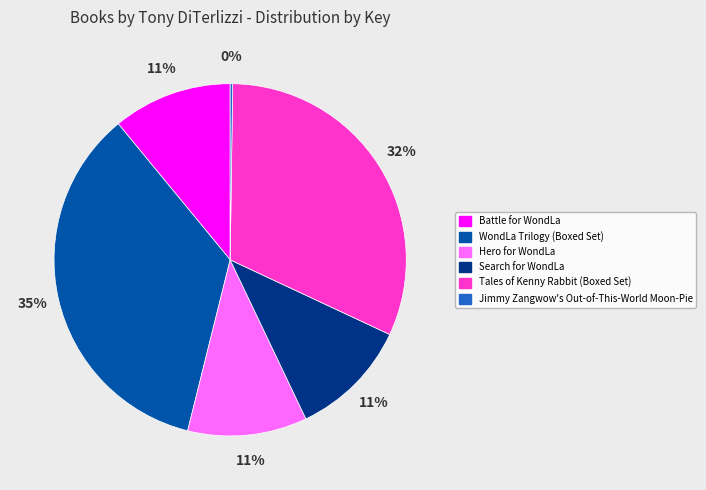

To the nearest percent, what is the combined percentage of Hero for WondLa and Tales of Kenny Rabbit (Boxed Set)?

43%